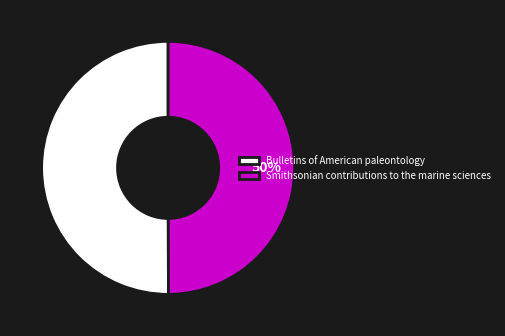

Approximately how many times larger is the value at Bulletins of American paleontology compared to Smithsonian contributions to the marine sciences?

1.0